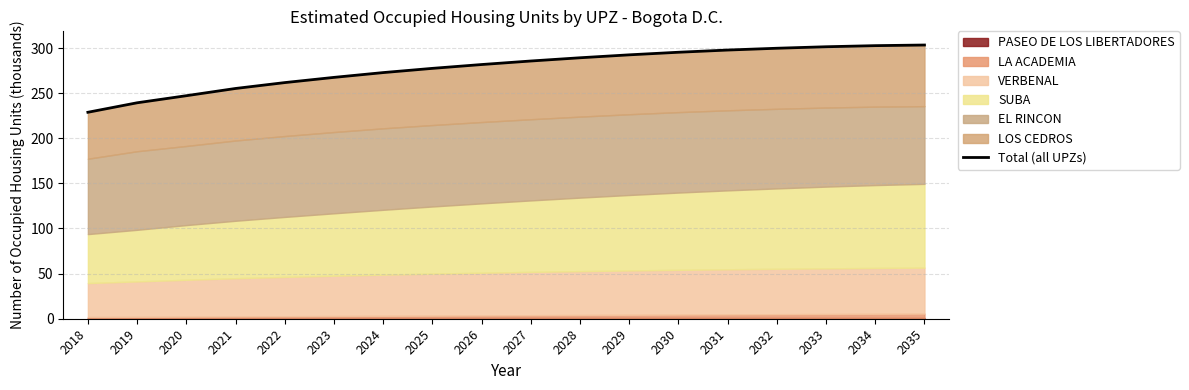

The value at 2032 is 416.7. True or false?

False